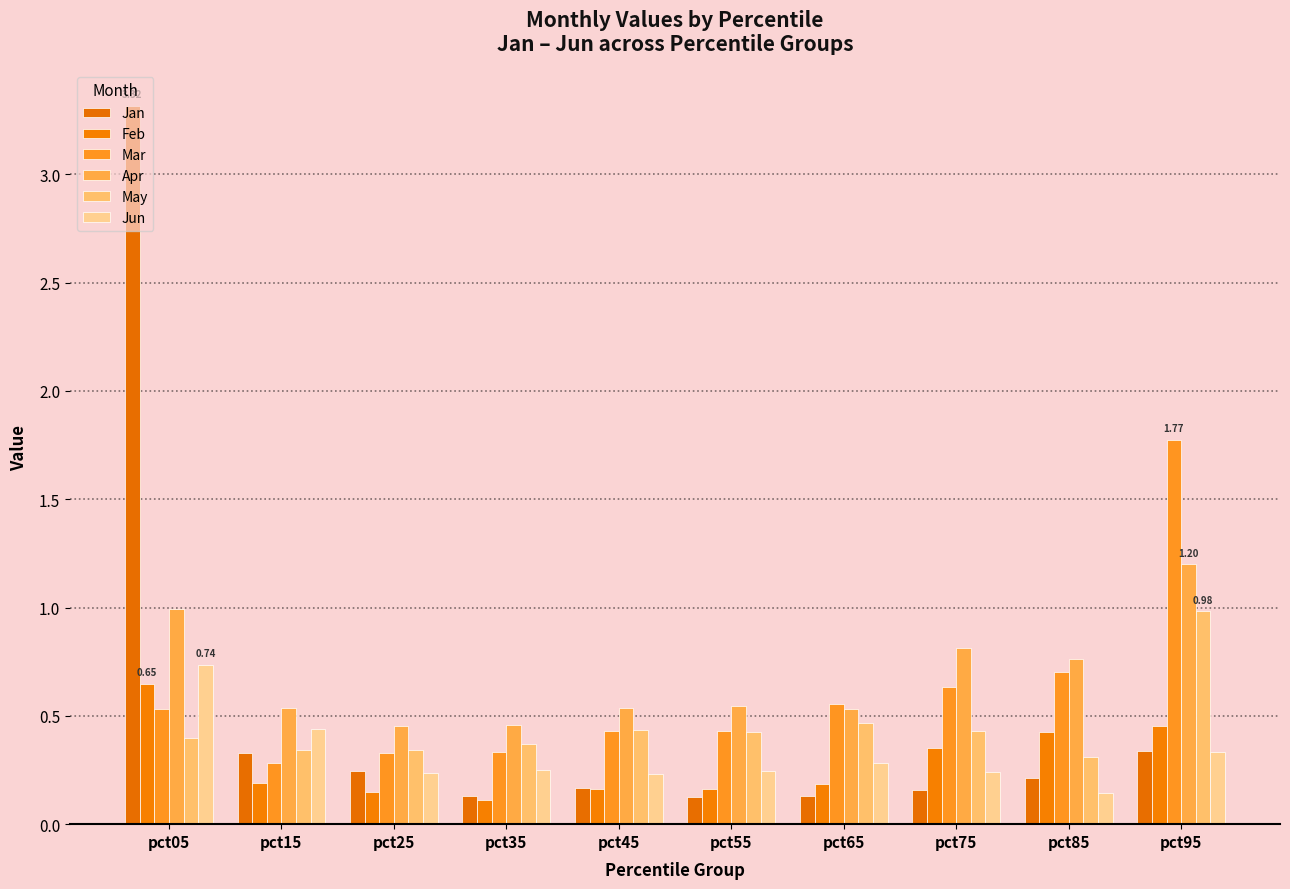

Which has a higher value, pct45 or pct15?

pct15